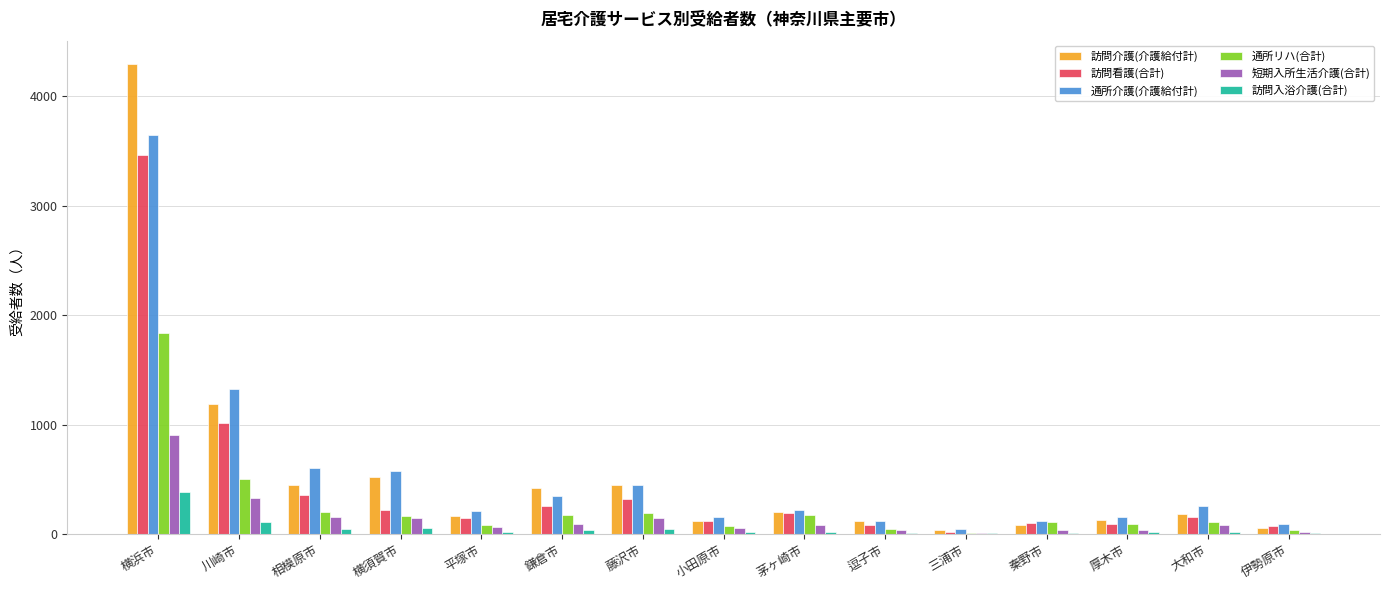

True or false: 訪問看護(合計) has a value of 123 at 小田原市.

True